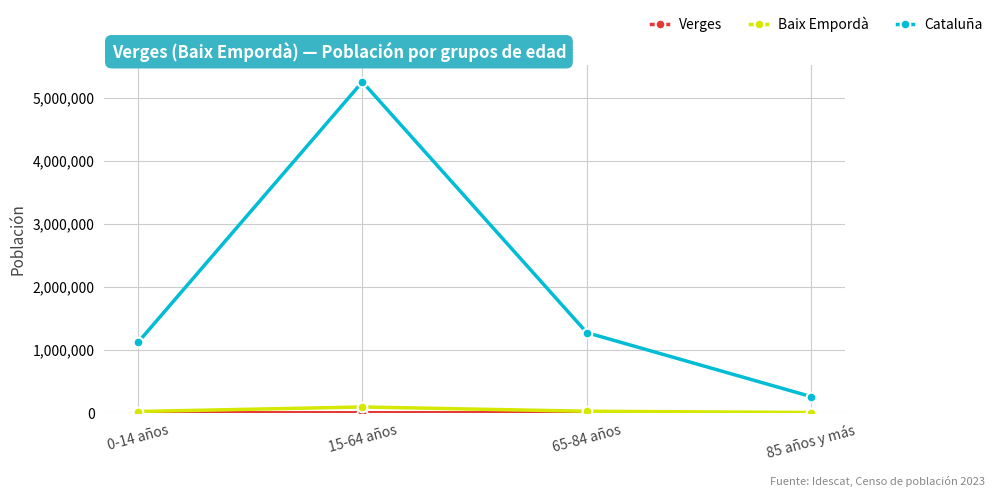

What value does the Baix Empordà series have at 15-64 años, to the nearest 100?

92300